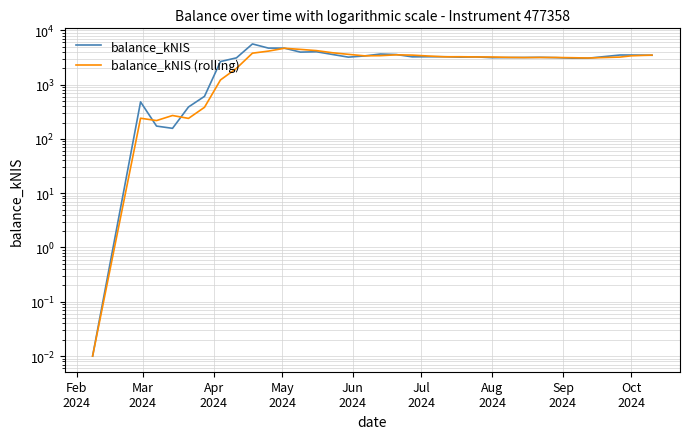

How many intersections are there between balance_kNIS and balance_kNIS (rolling)?

13